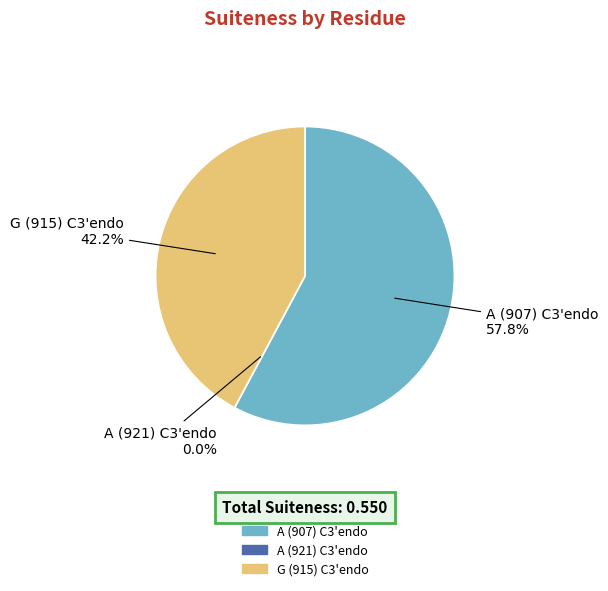

To the nearest percent, what is the difference between the largest and smallest slice percentages?

58%